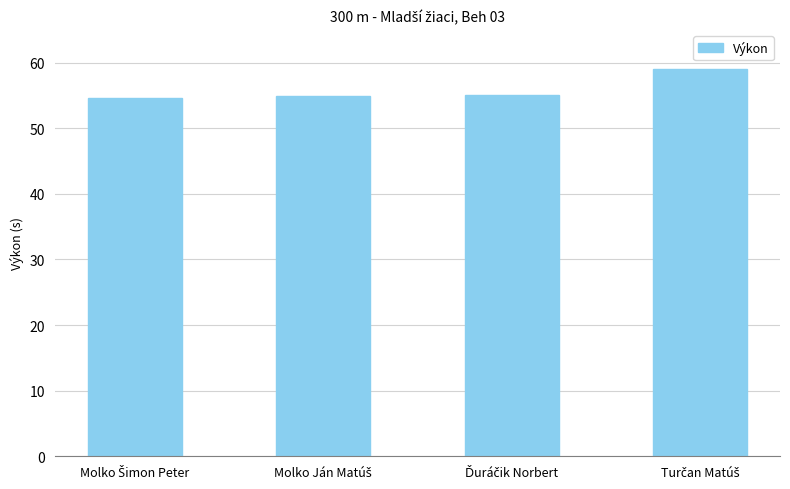

What is the value of the 1st bar from the left?

54.5